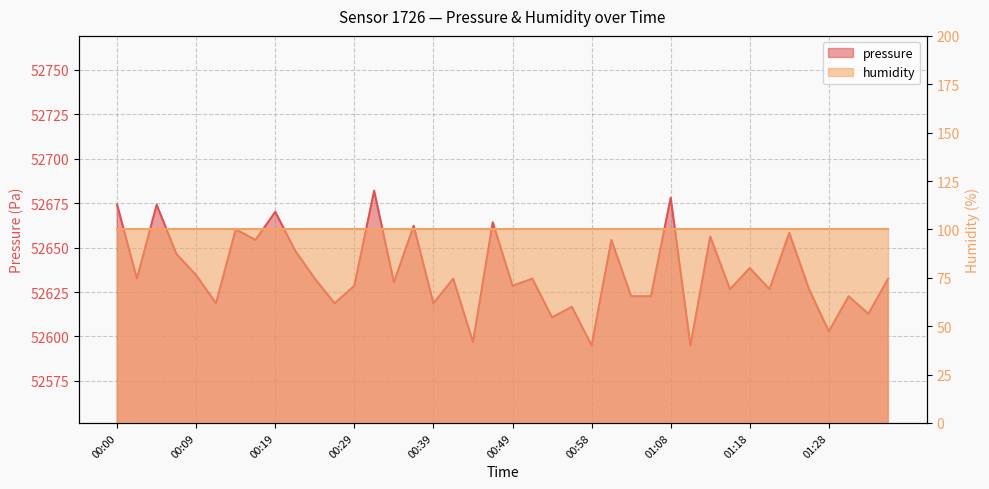

What is the change in value from 00:27 to 00:41?

+13.9